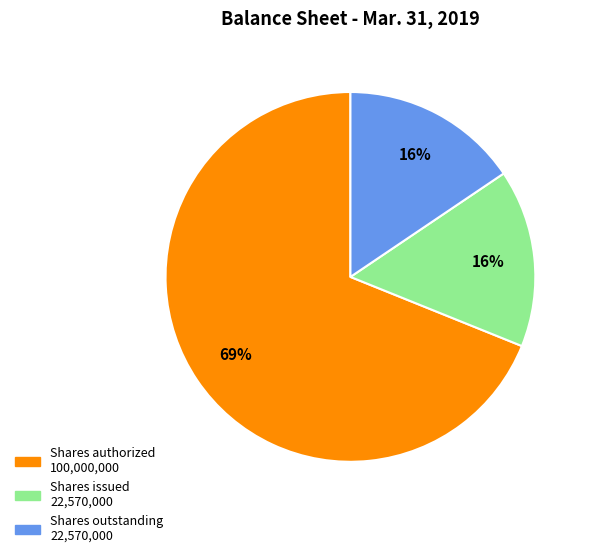

Is there a majority slice in this chart?

Yes